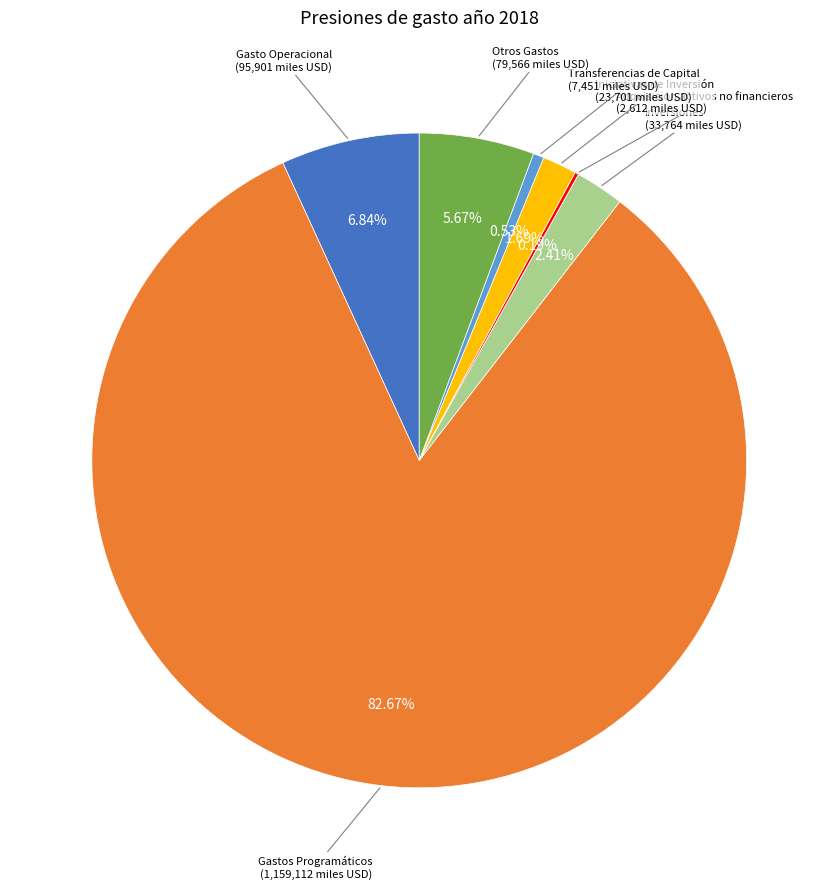

Which has a higher value, Iniciativas de Inversión or Inversiones?

Inversiones